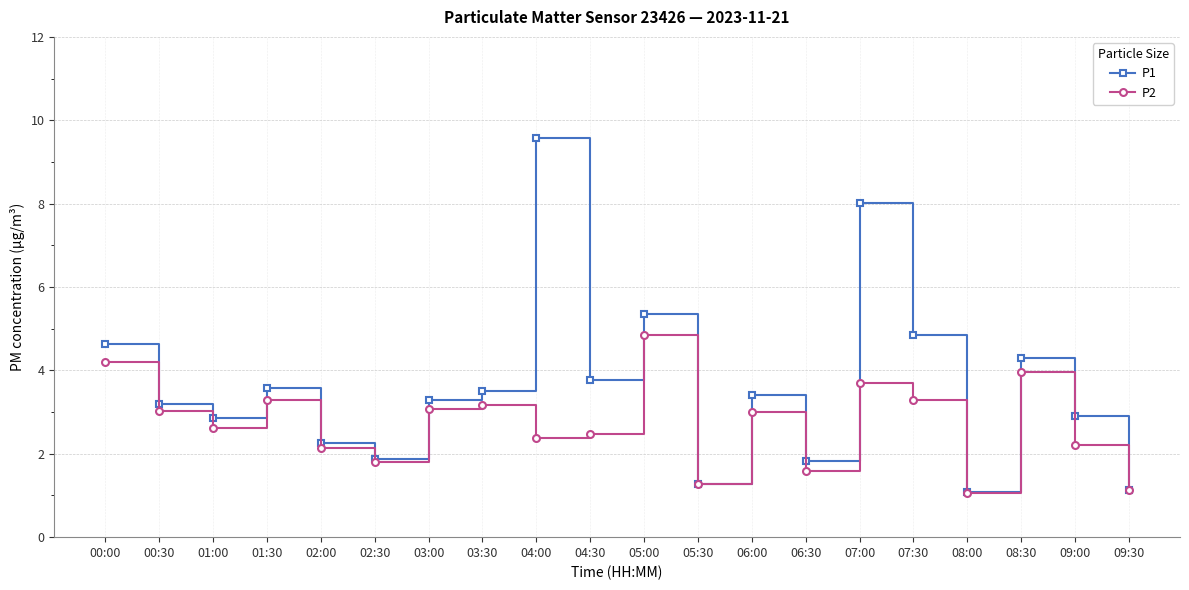

What is the difference between the highest and lowest values at 03:00?

0.2